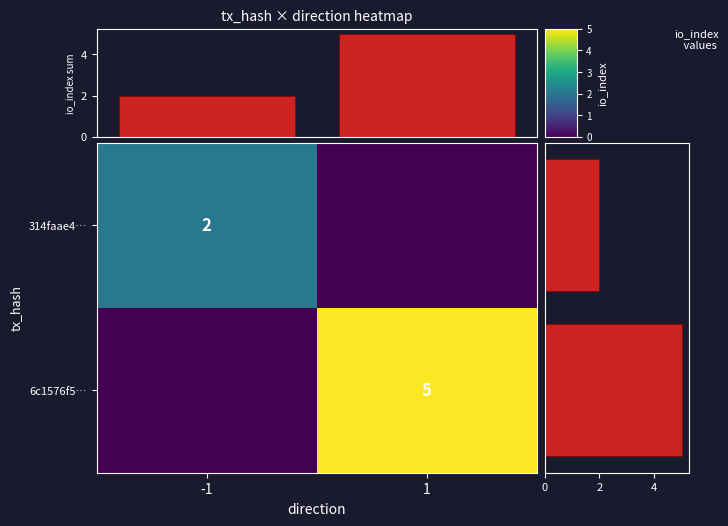

The 314faae4… series shows 2 at -1. True or false?

True